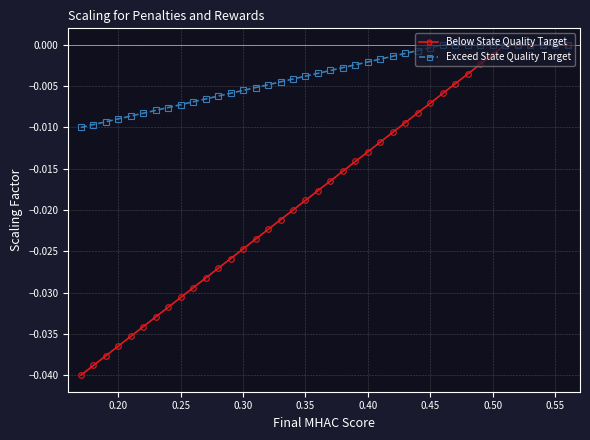

How many data points does each series have?

40